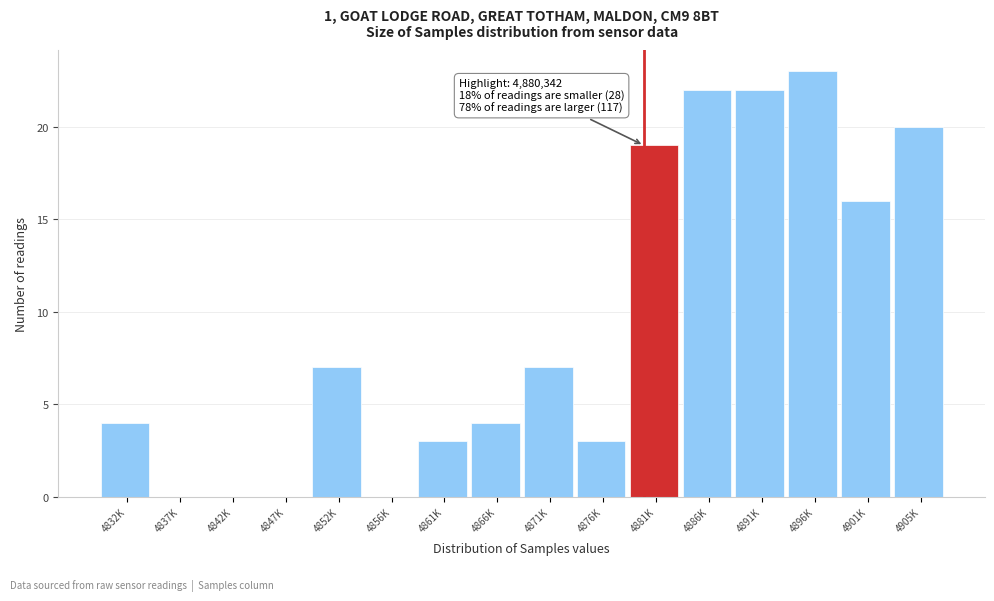

Reading left to right, extract all data points from this chart.

4832K=4	4837K=0	4842K=0	4847K=0	4852K=7	4856K=0	4861K=3	4866K=4	4871K=7	4876K=3	4881K=19	4886K=22	4891K=22	4896K=23	4901K=16	4905K=20